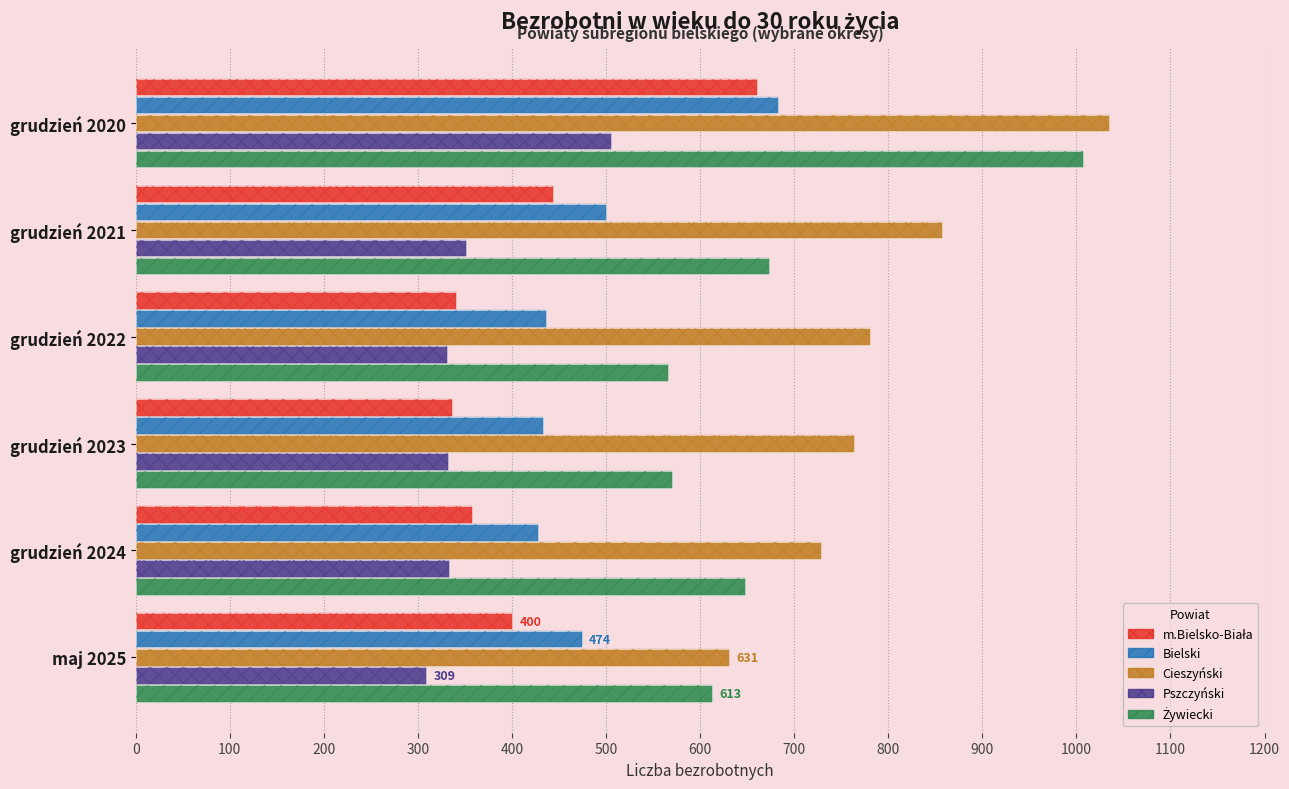

Which series has the largest total across all categories?

Cieszyński